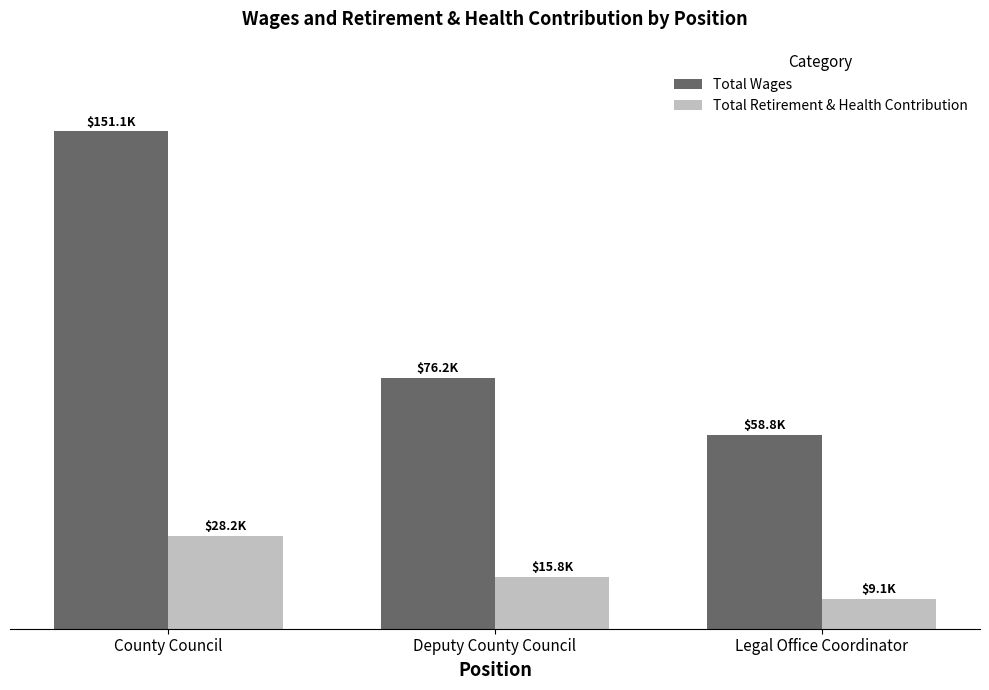

Are the bars horizontal?

No